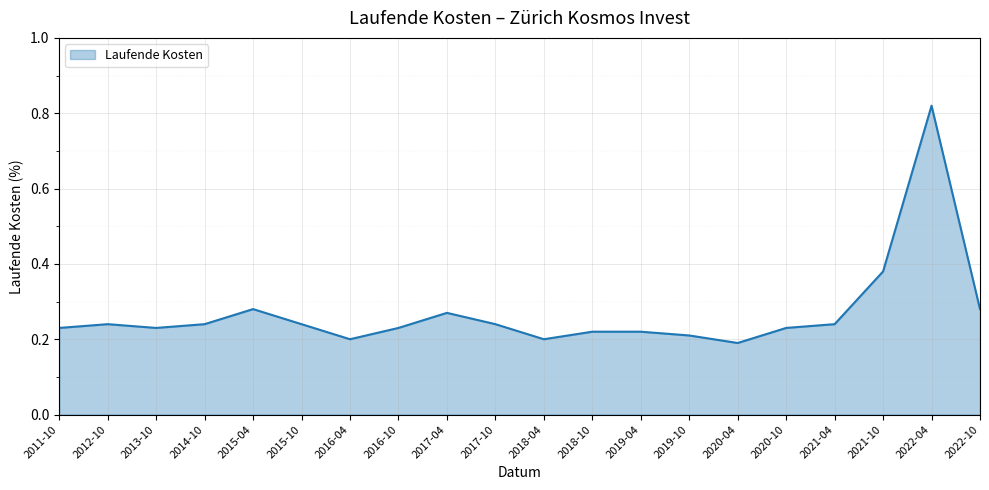

The chart shows a value of 0.2 at 2013-10. True or false?

True